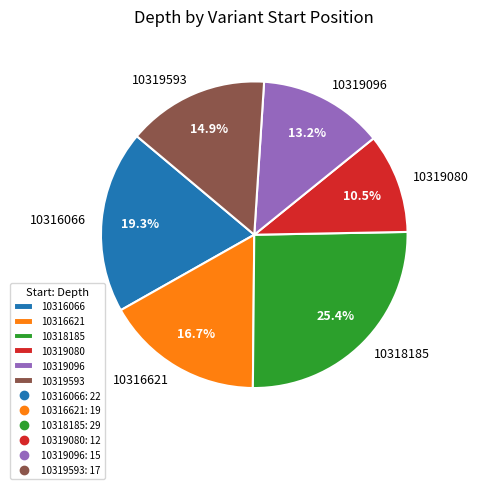

How much of the chart is everything except 10319593?

85.1%